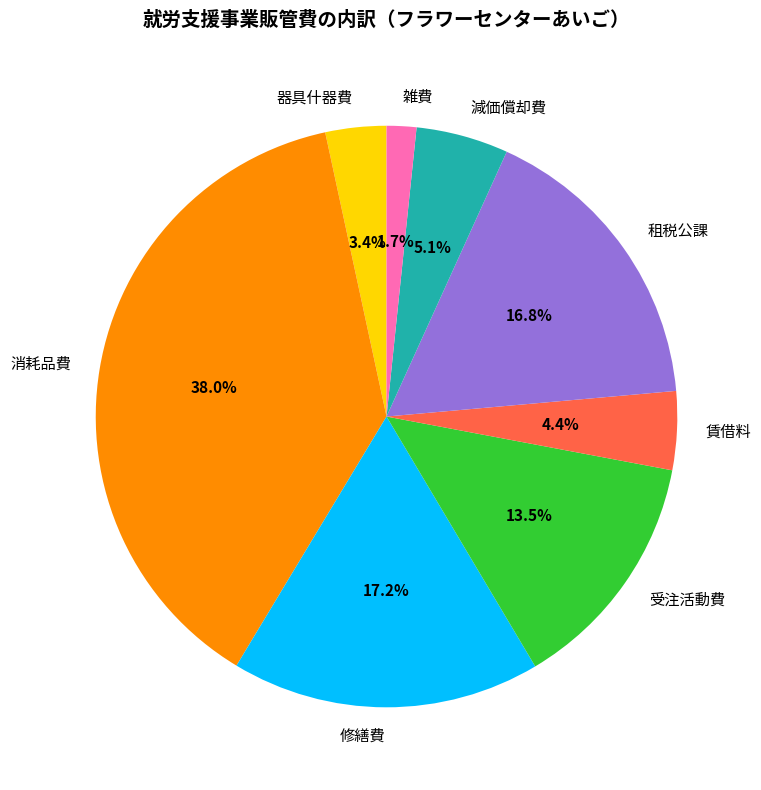

What is the largest slice in the pie chart?

消耗品費